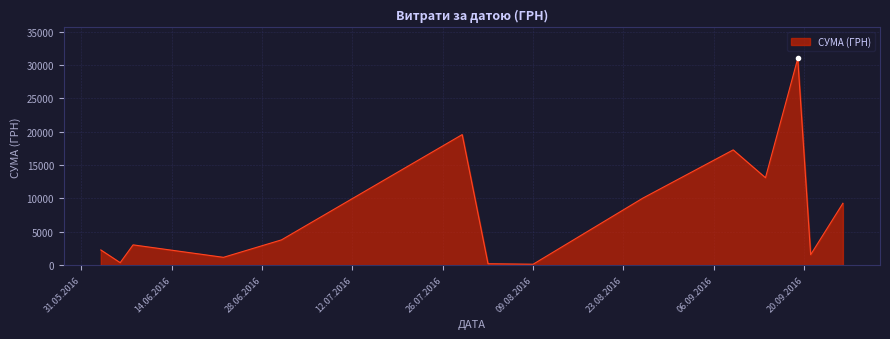

What is the maximum value shown in the chart?

30993.8